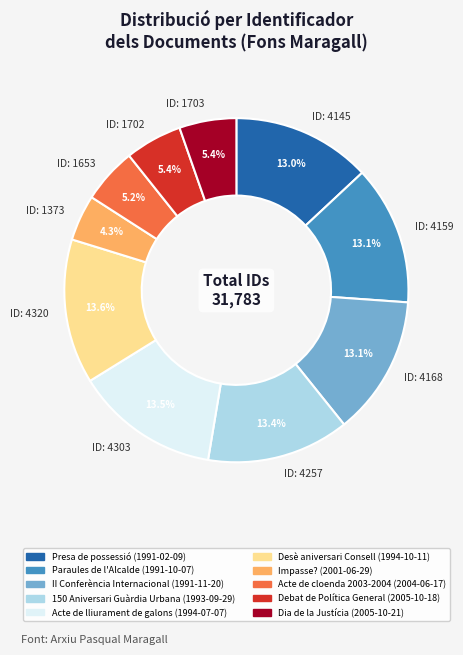

Count the number of slices in the pie.

10